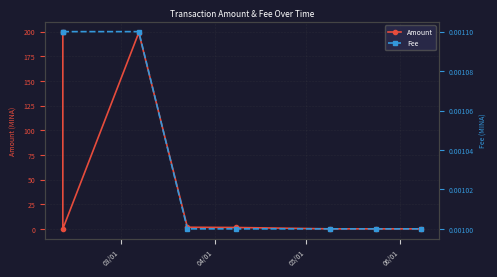

Where is the first local minimum for Amount?

04/01